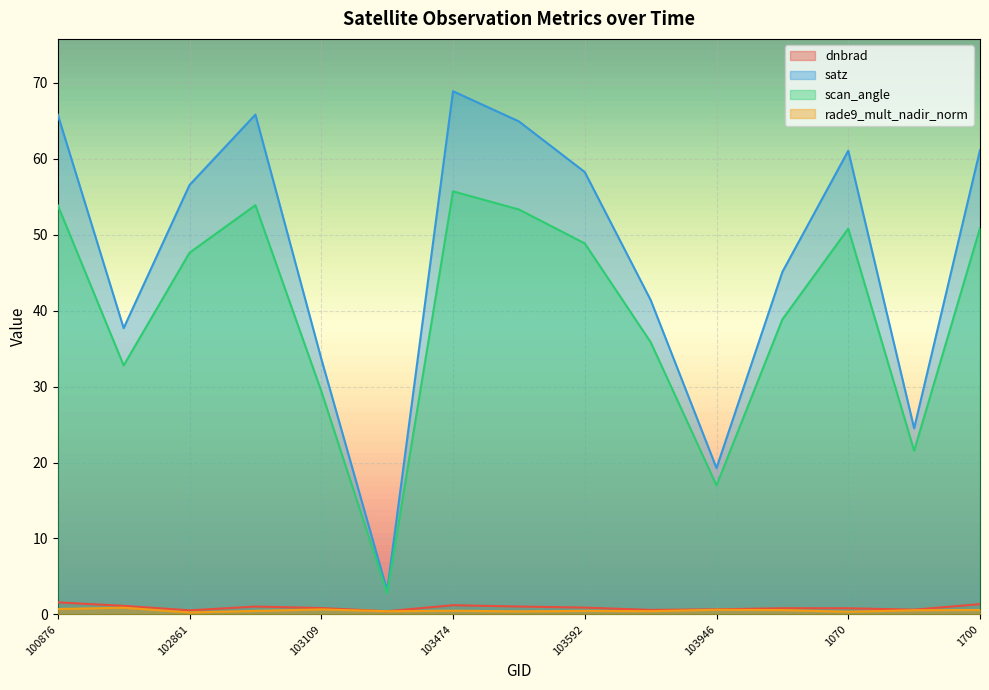

At which category does dnbrad reach its first local valley?

102861